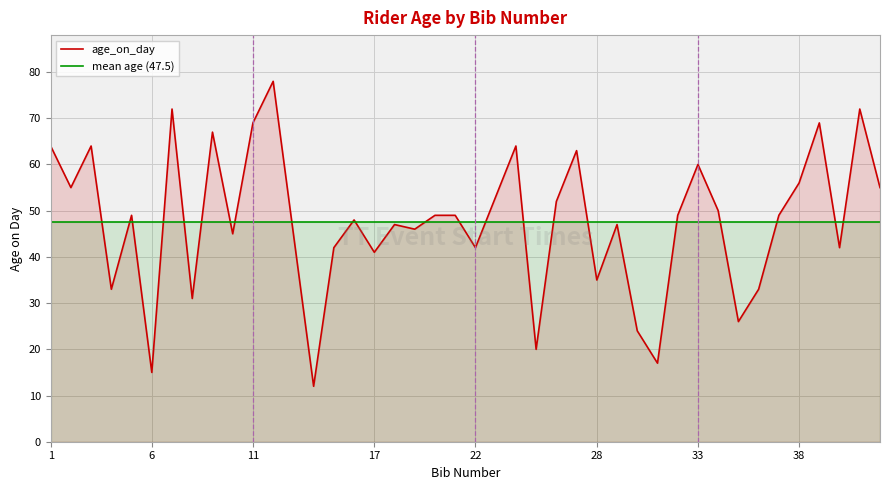

At how many categories does at least one series exceed 45?

40